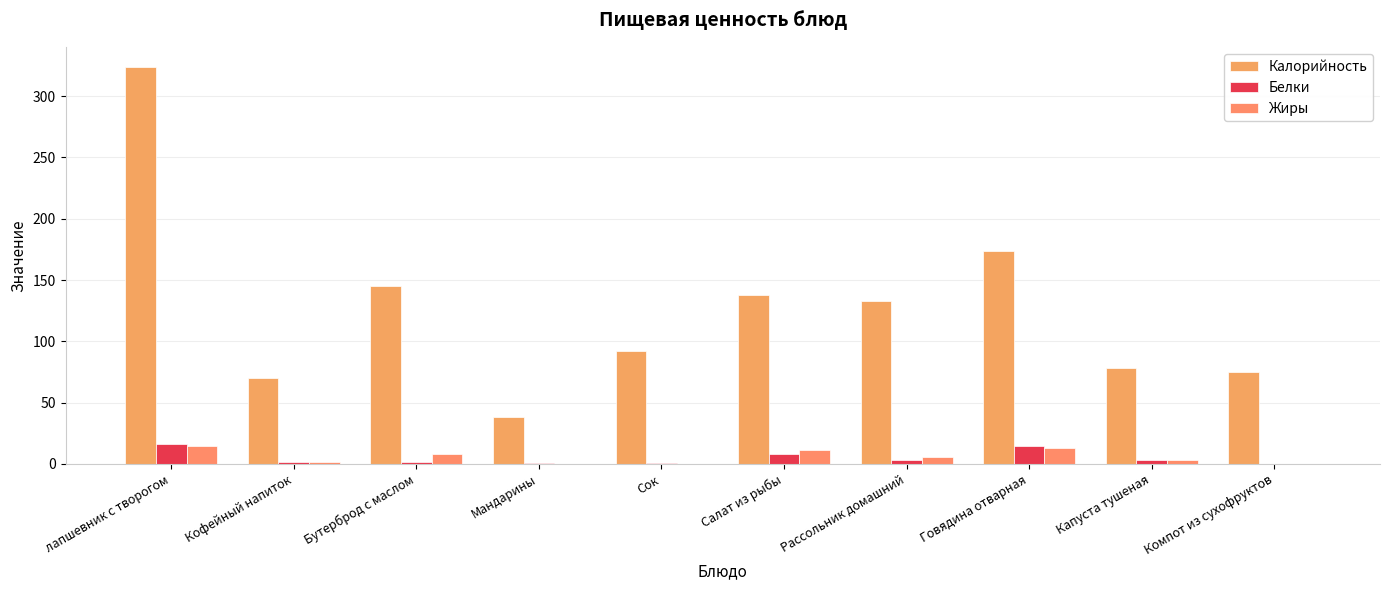

At which category is the sum across all series the highest?

лапшевник с творогом